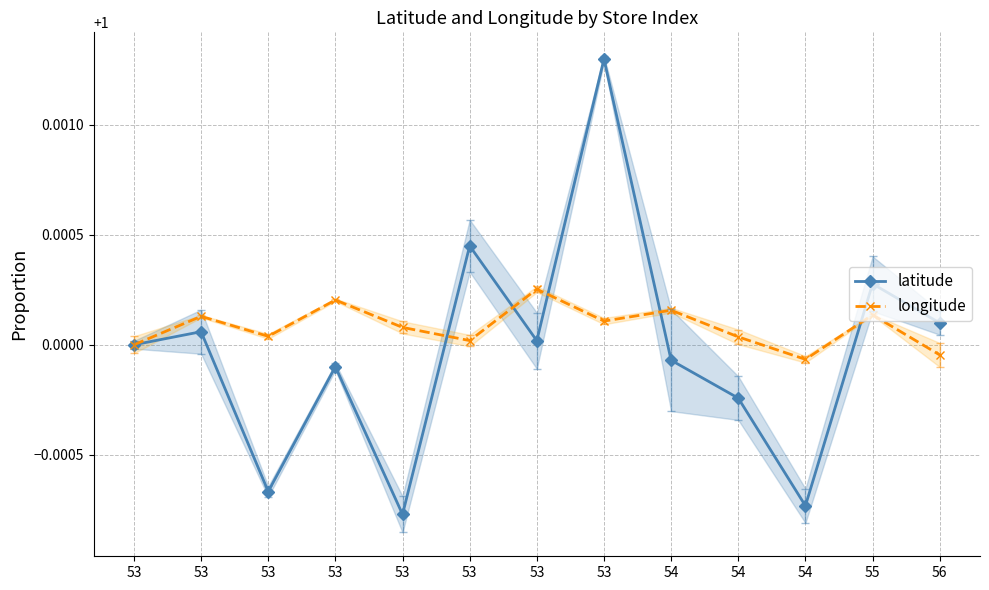

What are all the series names shown in the legend?

latitude, longitude